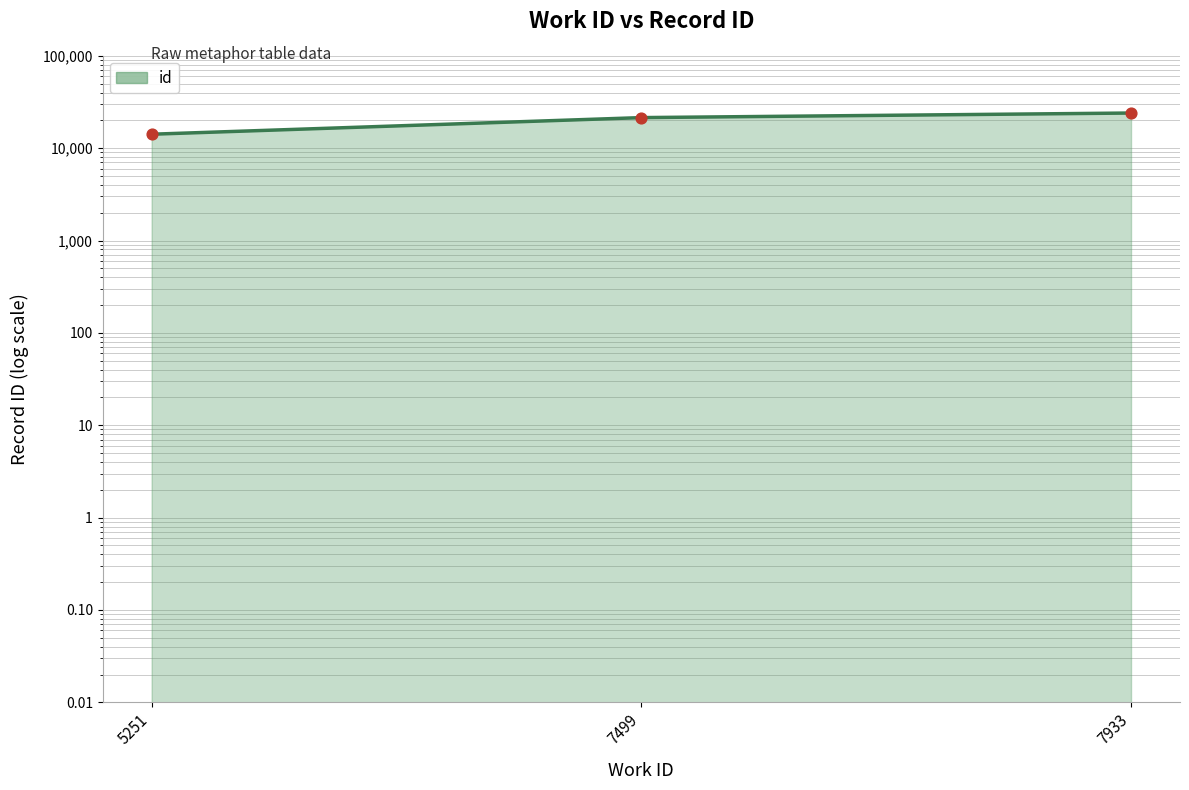

Which has a higher value, 5251 or 7499?

7499